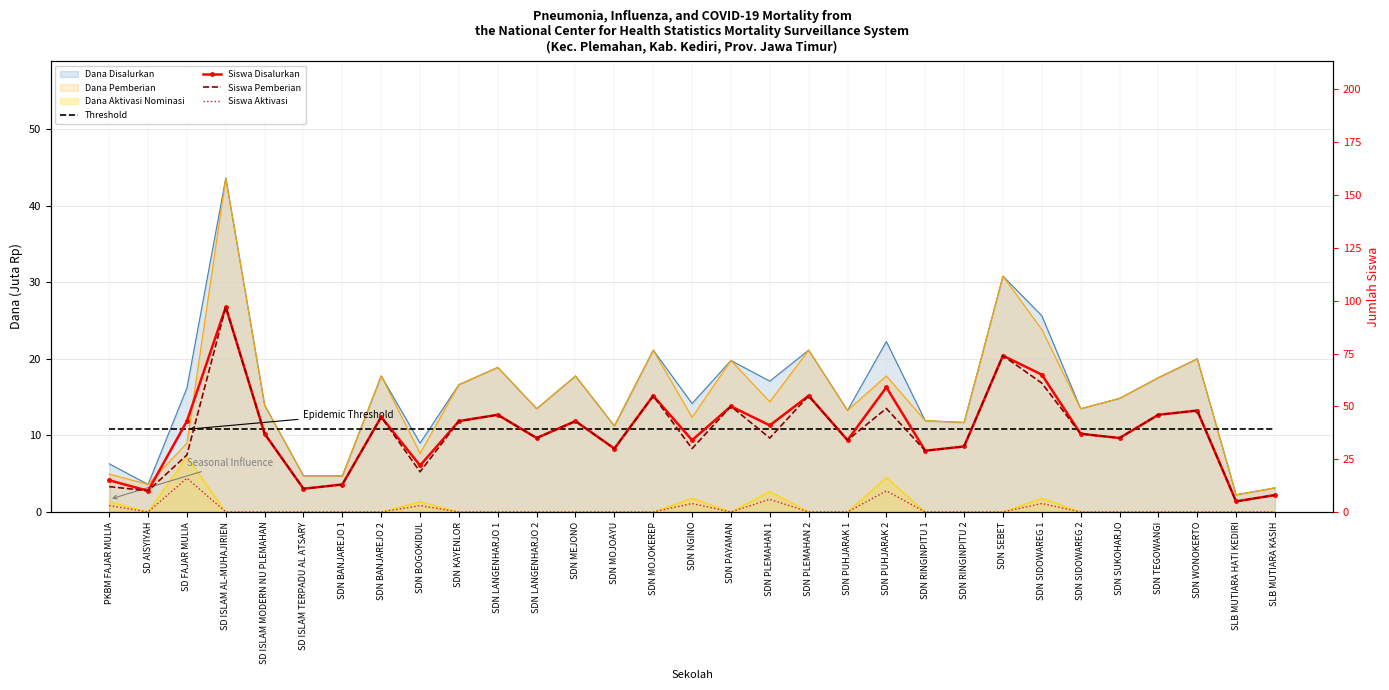

What is the difference between the maximum and minimum values in the Siswa Pemberian series?

92.0